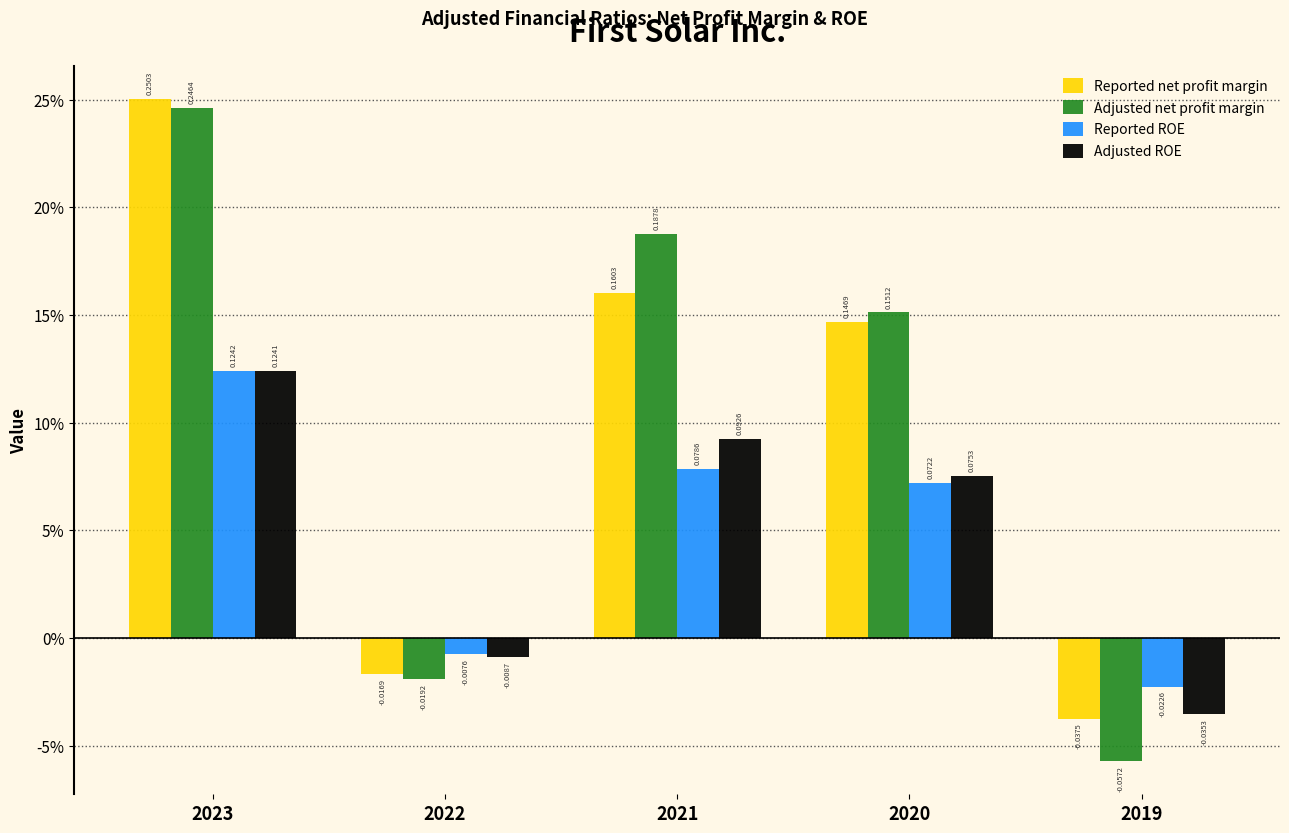

Are the bars grouped side by side (vs. stacked)?

Yes